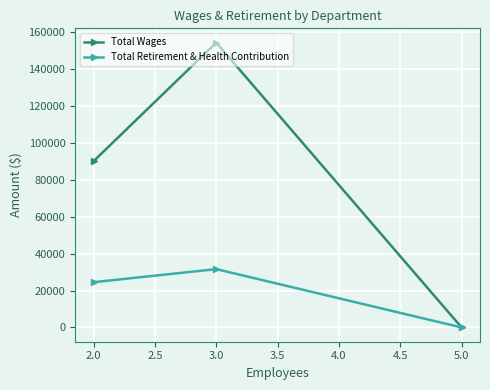

Which series has the widest spread of values?

Total Wages